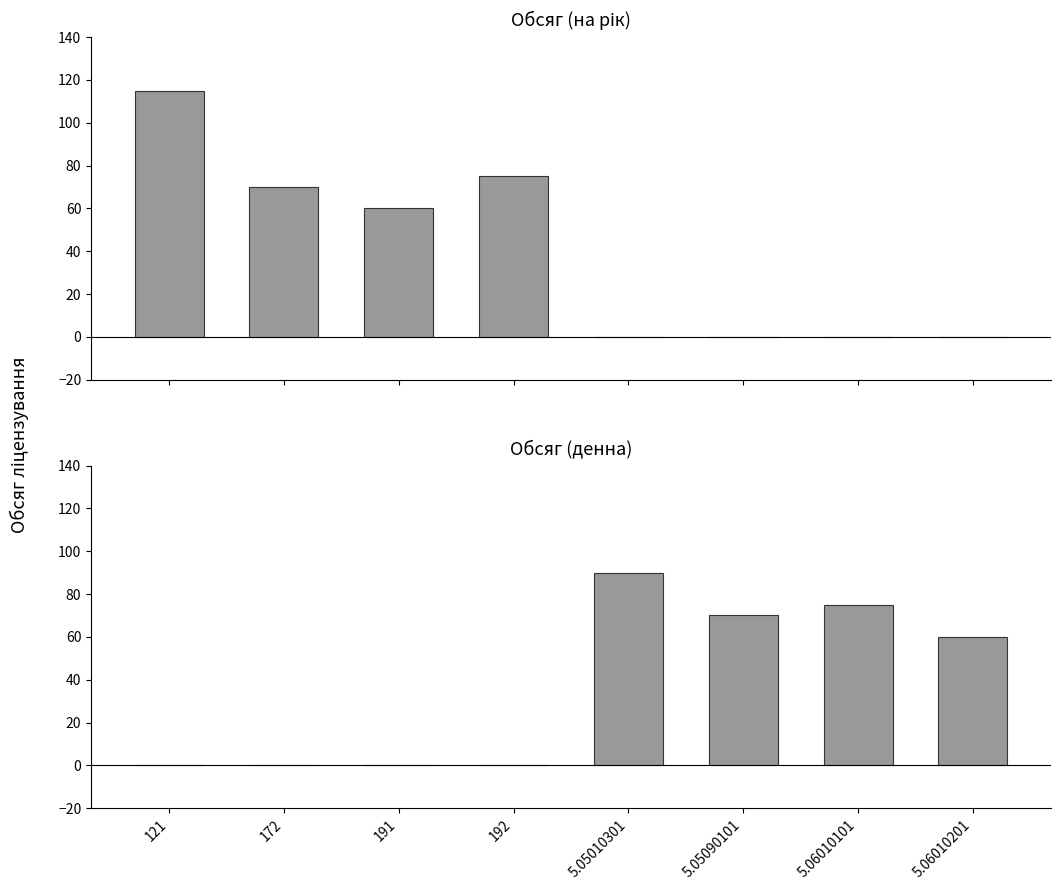

Which category has the lowest value in the Обсяг (денна) series?

121